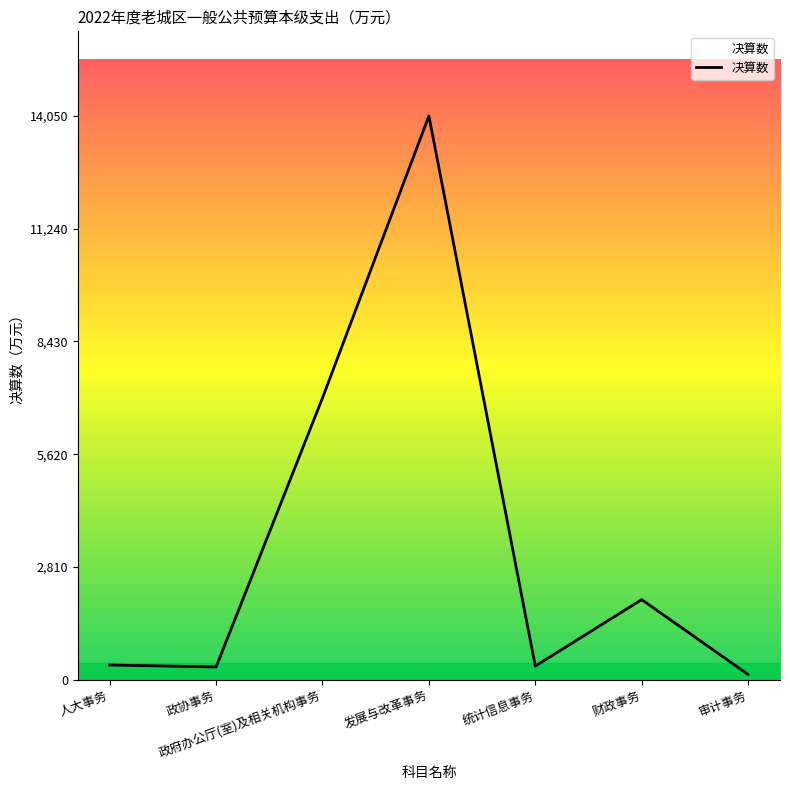

Does the chart display data point markers on the line(s)?

No